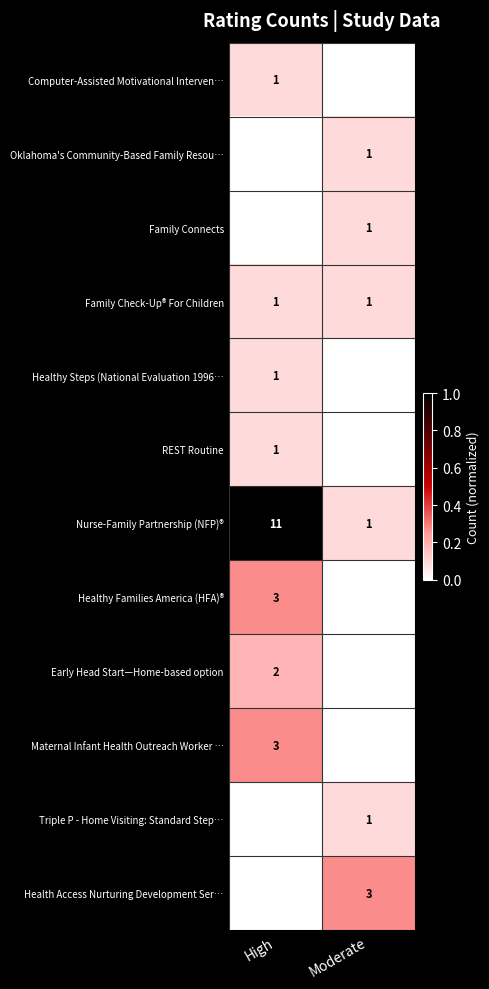

What is the difference between the maximum and minimum values in the Nurse-Family Partnership (NFP)® series?

10